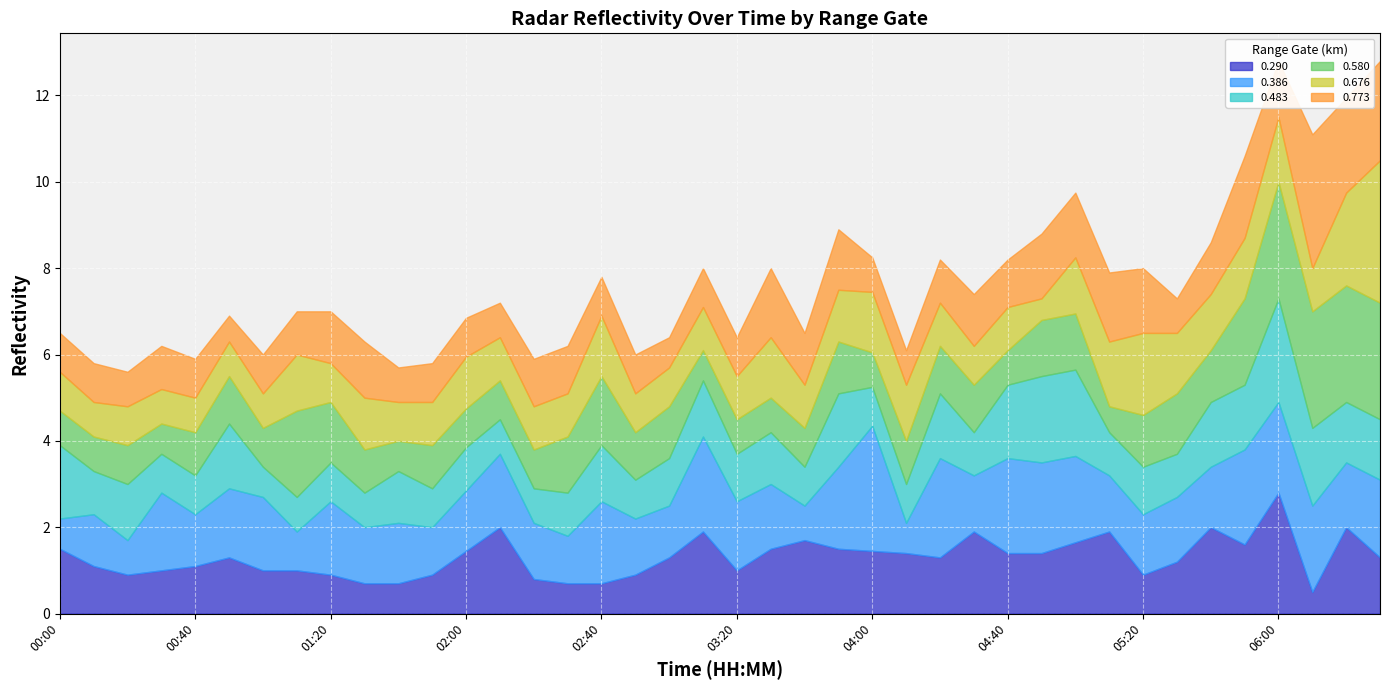

True or false: 0.483 has a value of 1.2 at 10.

True